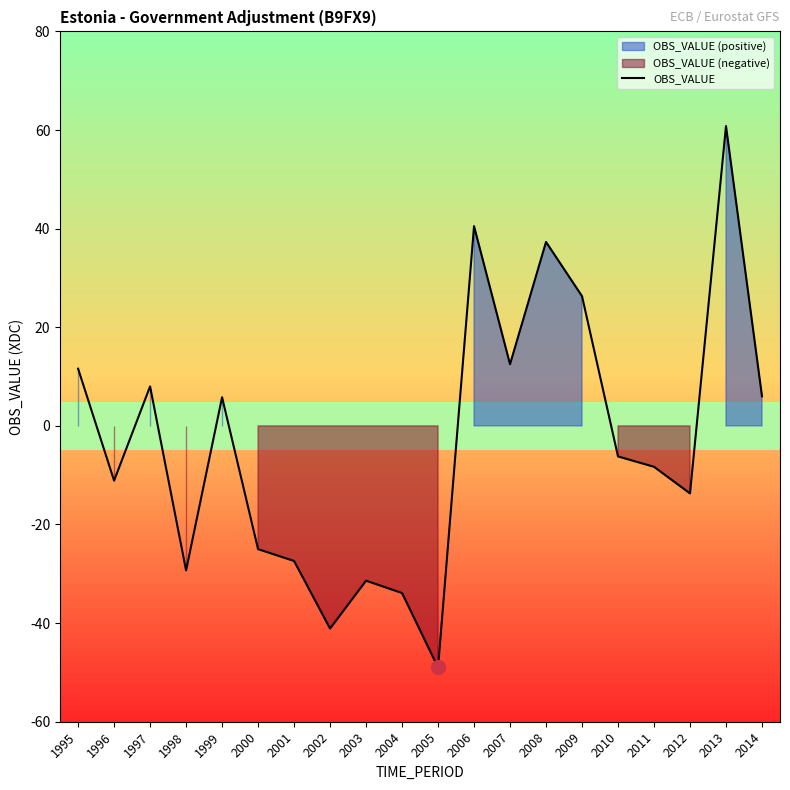

Count the number of categories in the chart.

20